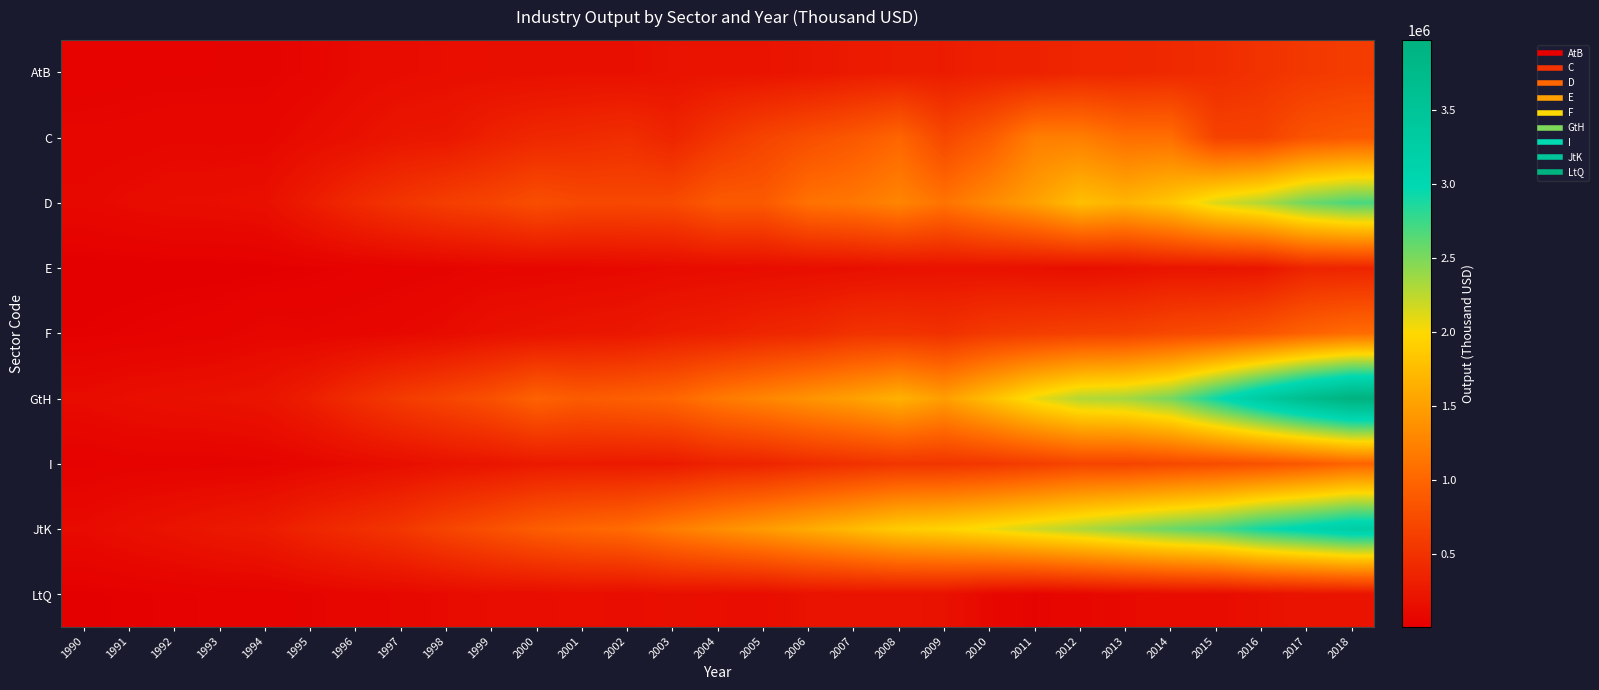

Reading left to right, what are all the values shown in this chart?

AtB: 1990=41329.5	1991=51627.4	1992=52768.9	1993=55679.3	1994=57107.2	1995=73717.3	1996=115357.1	1997=134622.9	1998=150080.5	1999=156284.0	2000=159496.2	2001=170966.7	2002=168147.3	2003=189328.9	2004=207160.3	2005=206653.4	2006=230571.0	2007=269363.1	2008=290739.6	2009=287056.3	2010=324551.8	2011=337027.8	2012=380915.0	2013=385919.3	2014=411273.8	2015=442262.1	2016=506576.3	2017=557161.6	2018=593798.9
C: 1990=78064.7	1991=79468.1	1992=89852.2	1993=86166.0	1994=87253.5	1995=133564.3	1996=172354.2	1997=227694.4	1998=240255.3	1999=331130.5	2000=394792.5	2001=422015.5	2002=460745.0	2003=367535.9	2004=529698.4	2005=668807.5	2006=772787.6	2007=867758.8	2008=997223.1	2009=706237.2	2010=903941.6	2011=1216766.1	2012=1218194.5	2013=1075846.1	2014=1074379.0	2015=656039.0	2016=652799.1	2017=824580.1	2018=876776.6
D: 1990=100869.7	1991=124188.2	1992=144545.1	1993=149693.2	1994=164811.3	1995=286059.4	1996=421939.1	1997=526449.2	1998=615162.3	1999=673720.4	2000=776527.4	2001=720321.2	2002=718002.7	2003=734156.8	2004=888369.5	2005=886223.5	2006=1104842.6	2007=1156829.9	2008=1269776.0	2009=1119163.4	2010=1312228.6	2011=1507125.0	2012=1769141.9	2013=1678421.2	2014=1837350.6	2015=2133410.0	2016=2294705.8	2017=2554170.5	2018=2700499.0
E: 1990=9093.9	1991=11314.2	1992=14368.1	1993=14734.0	1994=18061.4	1995=26587.3	1996=38468.9	1997=47582.4	1998=55479.9	1999=75978.5	2000=82420.0	2001=90797.9	2002=103354.3	2003=117678.8	2004=131576.1	2005=138212.1	2006=148807.5	2007=160001.6	2008=178568.1	2009=191492.8	2010=189099.8	2011=171995.1	2012=156126.2	2013=176153.1	2014=218421.8	2015=211369.0	2016=226167.7	2017=362038.2	2018=367111.0
F: 1990=26041.8	1991=35406.8	1992=44399.0	1993=53286.6	1994=79485.9	1995=72917.2	1996=83255.9	1997=98517.8	1998=125275.3	1999=175842.3	2000=198291.8	2001=224062.3	2002=236762.2	2003=291739.1	2004=318644.4	2005=375579.1	2006=414079.5	2007=502134.3	2008=518037.5	2009=483998.3	2010=572183.2	2011=607988.2	2012=642002.6	2013=655749.7	2014=716504.6	2015=760210.4	2016=837245.8	2017=959139.8	2018=1054773.9
GtH: 1990=127614.3	1991=153611.9	1992=170776.6	1993=184860.5	1994=208129.2	1995=306978.9	1996=453876.8	1997=584397.0	1998=683607.8	1999=795710.9	2000=968891.7	2001=898519.1	2002=937344.5	2003=997640.2	2004=1162502.4	2005=1273865.5	2006=1397651.0	2007=1508114.4	2008=1652728.1	2009=1485866.0	2010=1769627.4	2011=2066964.4	2012=2287184.0	2013=2340132.5	2014=2522198.2	2015=2930059.8	2016=3331282.2	2017=3697151.0	2018=3970231.5
I: 1990=33831.6	1991=48890.0	1992=50466.6	1993=50148.1	1994=57441.4	1995=83658.2	1996=119656.8	1997=151498.9	1998=192916.2	1999=221451.4	2000=265018.8	2001=275044.2	2002=266059.6	2003=271729.5	2004=341764.8	2005=363087.8	2006=434133.6	2007=485105.3	2008=535553.5	2009=524217.3	2010=553440.5	2011=609649.1	2012=682671.5	2013=671219.8	2014=712876.7	2015=748477.9	2016=798580.2	2017=872882.3	2018=976182.7
JtK: 1990=121147.9	1991=161785.4	1992=199190.0	1993=243734.9	1994=279296.6	1995=376624.7	1996=454120.4	1997=539979.3	1998=676097.8	1999=791710.3	2000=912678.1	2001=992309.3	2002=1052547.8	2003=1202419.5	2004=1339272.9	2005=1464773.5	2006=1596762.5	2007=1734280.0	2008=1881430.5	2009=1942750.5	2010=2050826.5	2011=2176232.5	2012=2295429.8	2013=2433965.5	2014=2566970.0	2015=2692891.5	2016=2914210.8	2017=3072825.2	2018=3237629.8
LtQ: 1990=19952.6	1991=27637.5	1992=36256.4	1993=43311.7	1994=43720.1	1995=62382.7	1996=86957.0	1997=96307.4	1998=115914.6	1999=142979.2	2000=140768.0	2001=155808.2	2002=140445.0	2003=162852.4	2004=149761.3	2005=142847.0	2006=189113.4	2007=191726.9	2008=193430.9	2009=180930.0	2010=96384.8	2011=61984.1	2012=88749.7	2013=112767.3	2014=133646.4	2015=127641.5	2016=175217.1	2017=197827.6	2018=207577.7